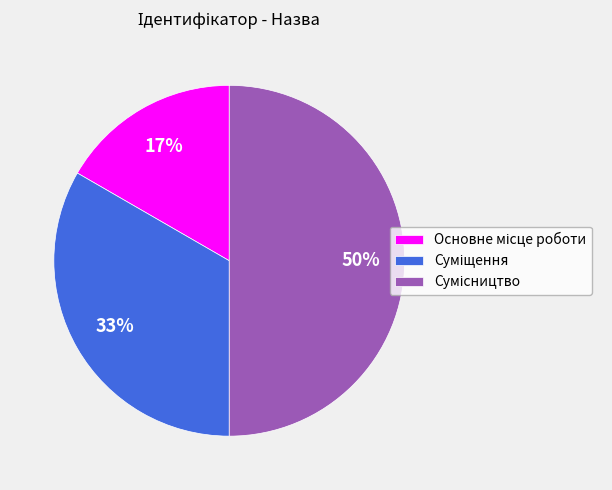

To the nearest percent, what is the difference between the largest and smallest slice percentages?

33%